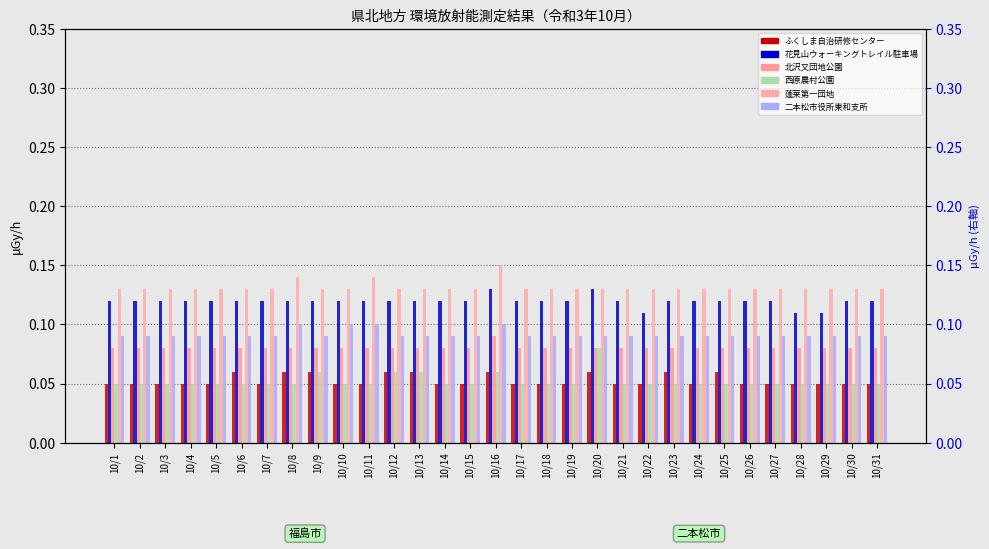

Which category has the highest value across all series?

10/16